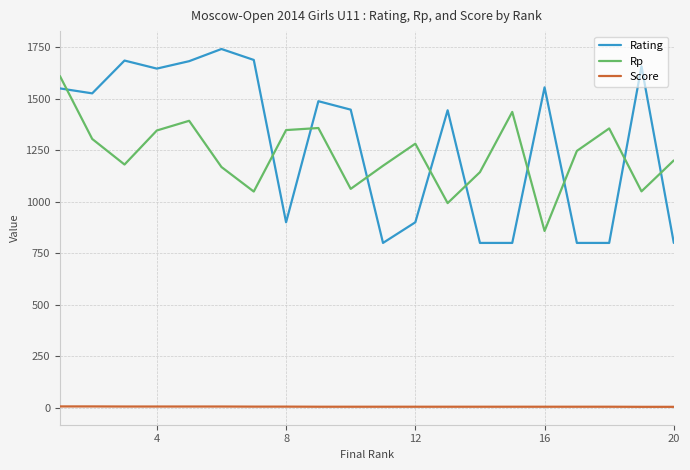

Which series has the widest spread of values?

Rating